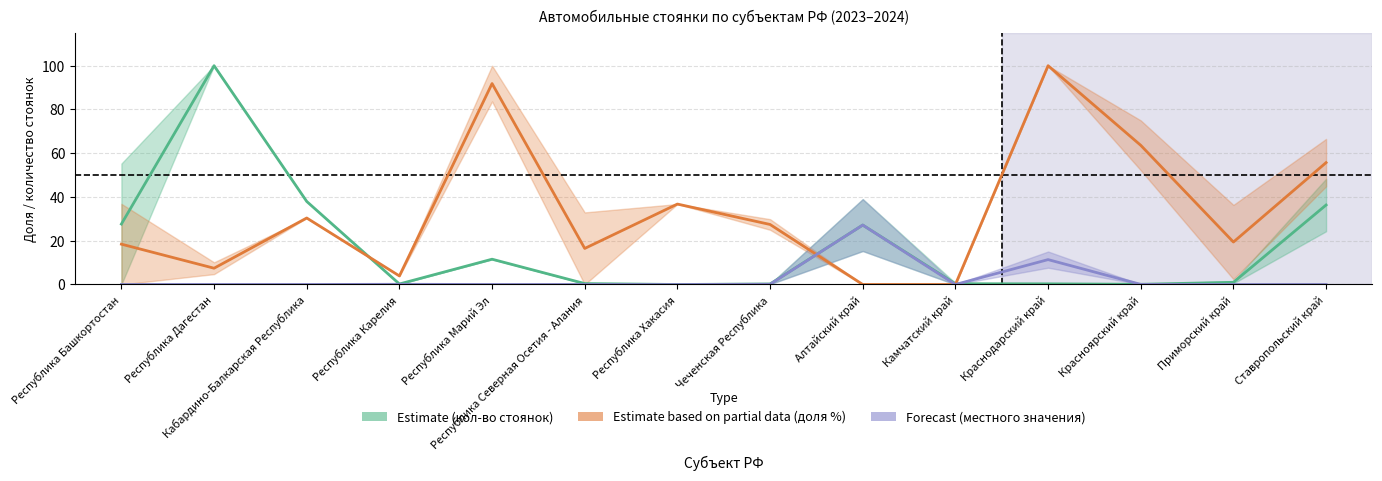

In col_16_2024, how many points are higher than both neighbors (excluding endpoints)?

3